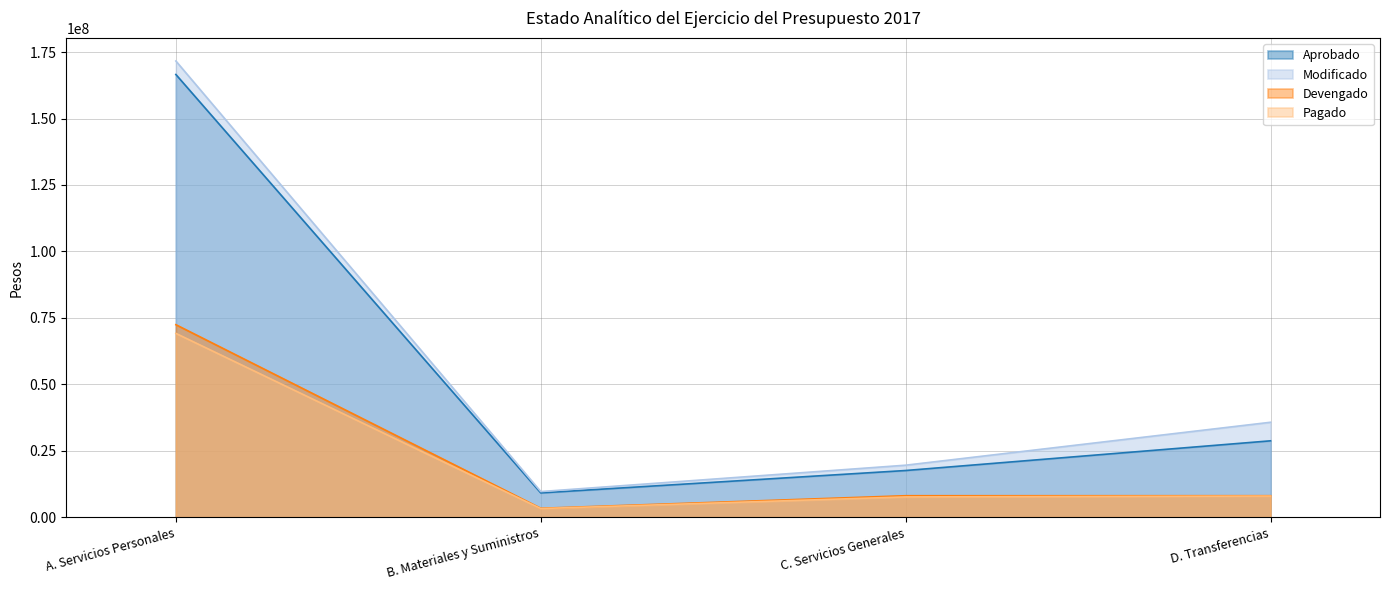

True or false: Devengado has more than 1 interior local peaks.

False